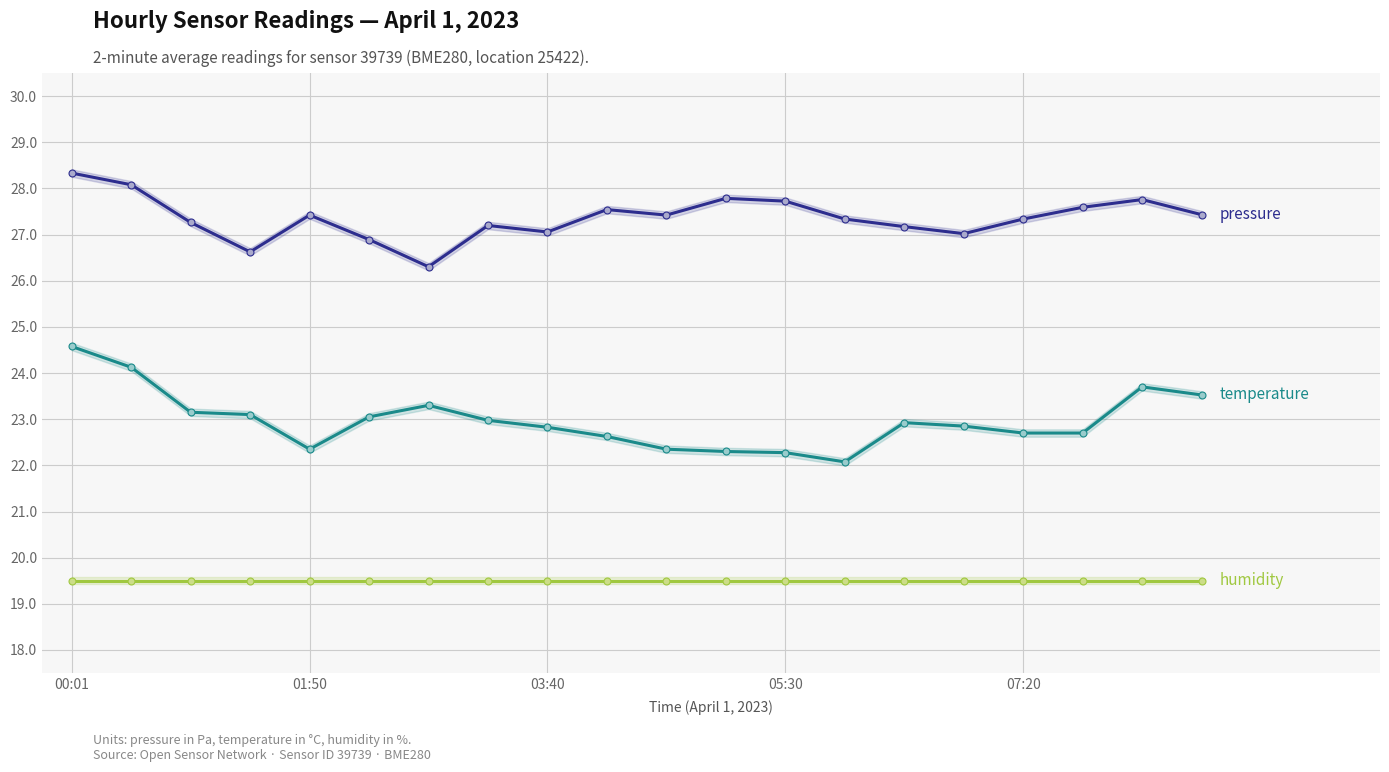

What is the smallest value displayed?

19.5